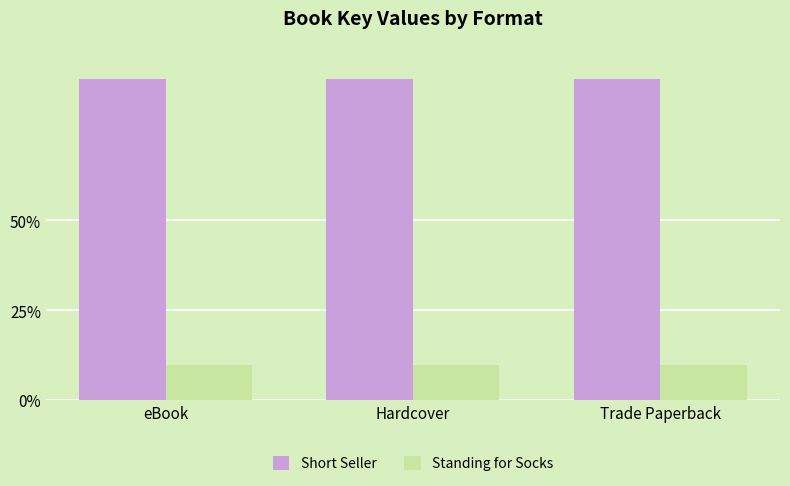

What are all the series names shown in the legend?

Short Seller, Standing for Socks